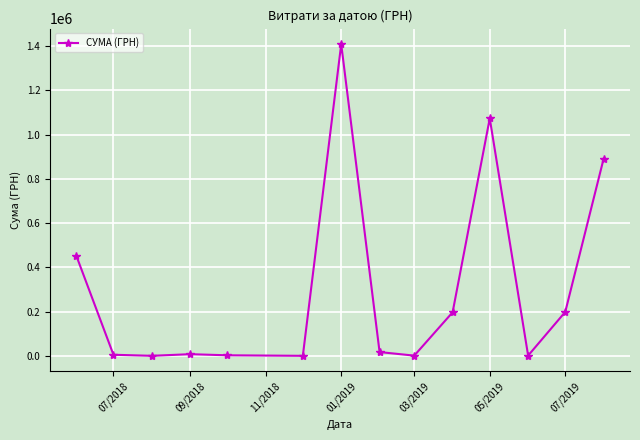

What is the difference between the maximum and second lowest values?

1408505.8